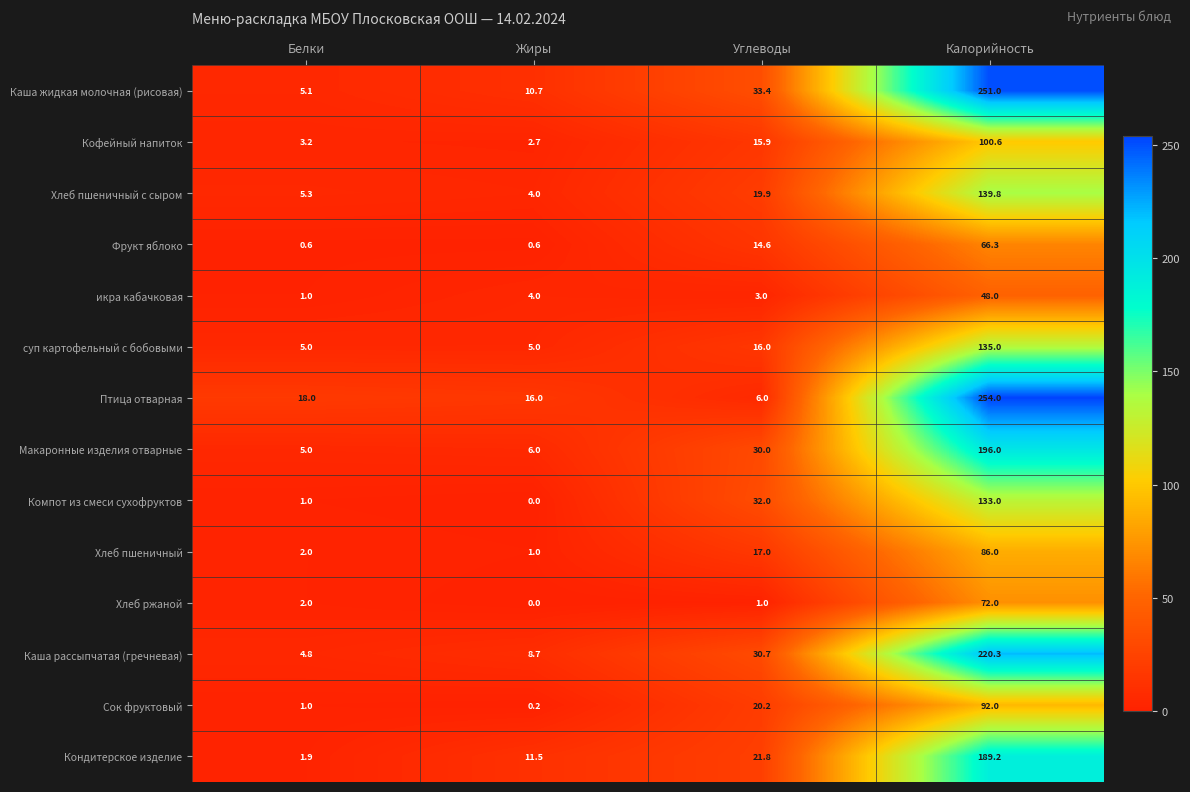

Which series has the widest spread of values?

Птица отварная